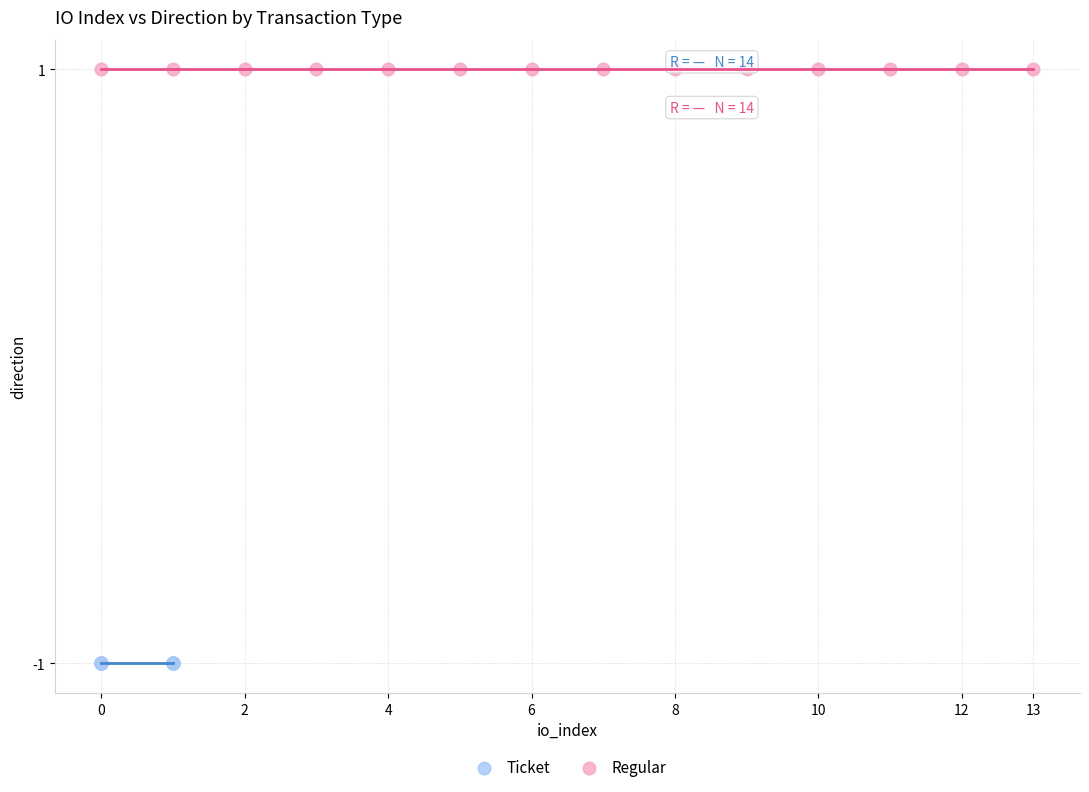

Which series contains the highest Y value?

Regular